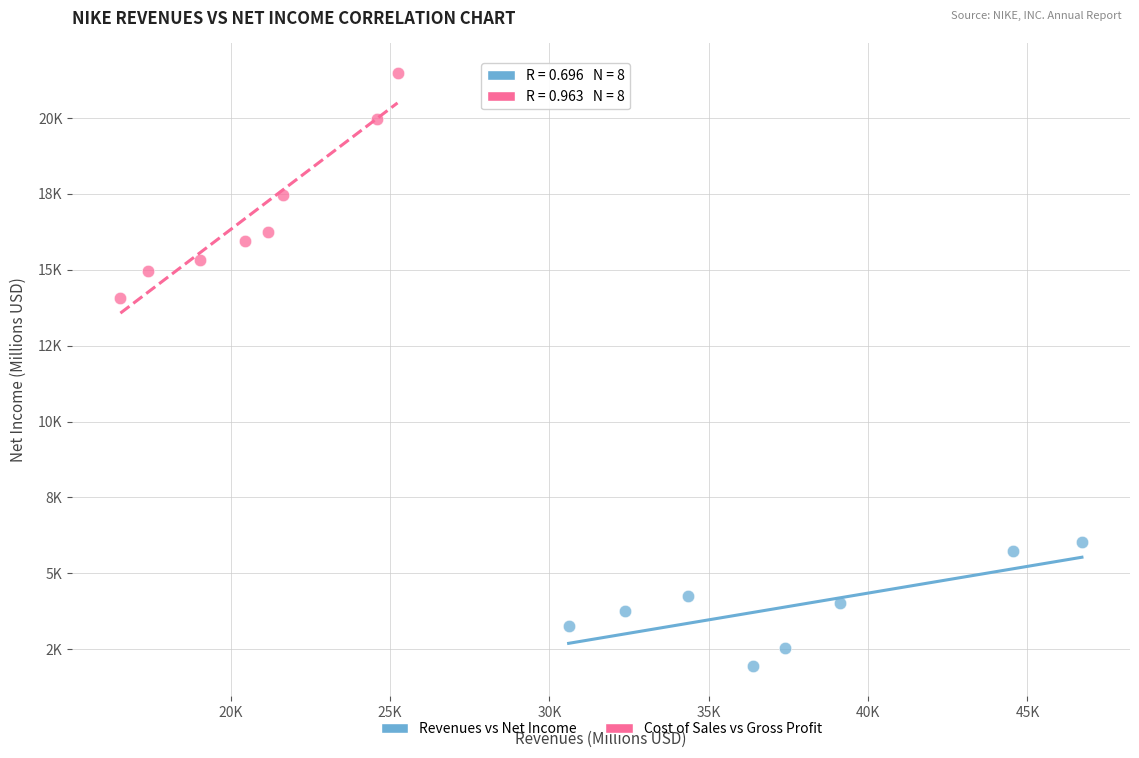

What are all the series names shown in the legend?

Revenues vs Net Income, Cost of Sales vs Gross Profit